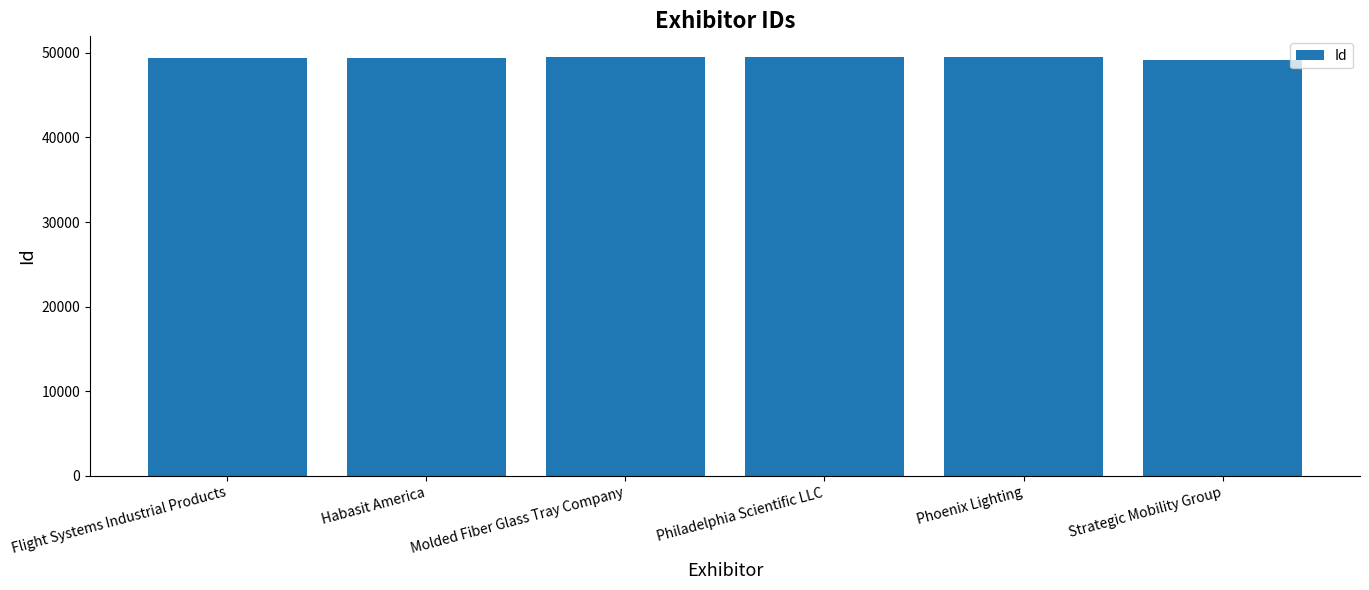

What is the ratio of the value at Philadelphia Scientific LLC to the value at Strategic Mobility Group?

1.0